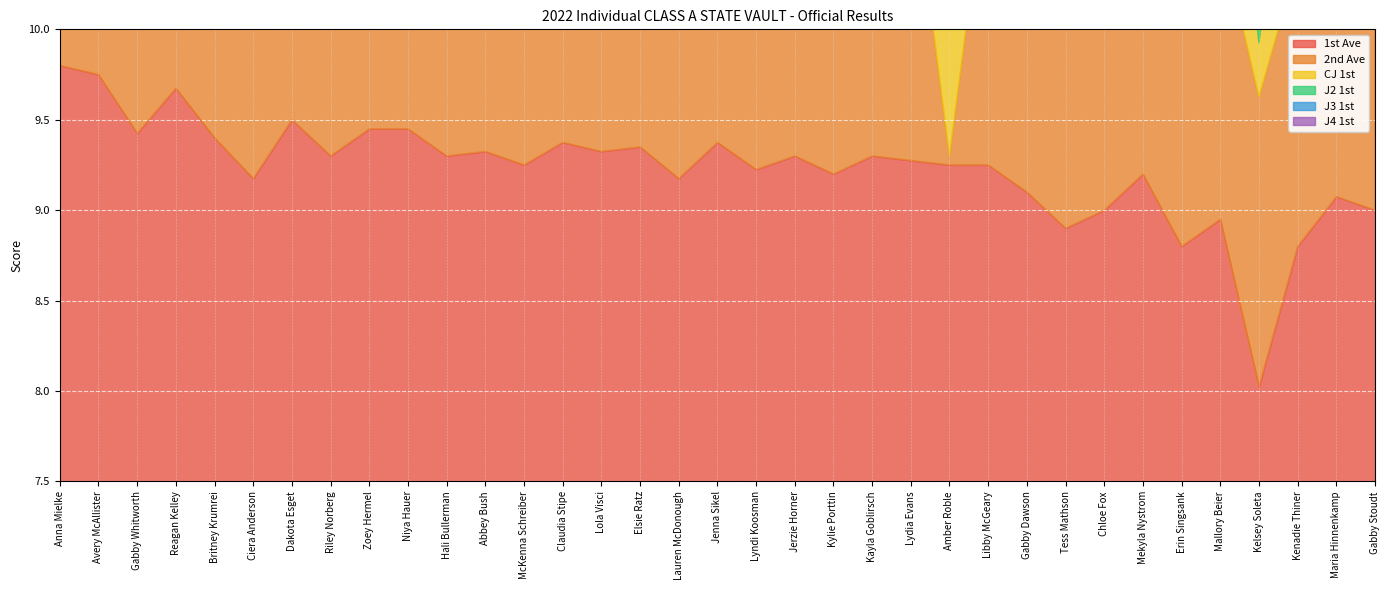

What is the label of the 15th point from the right?

Kylie Porttin